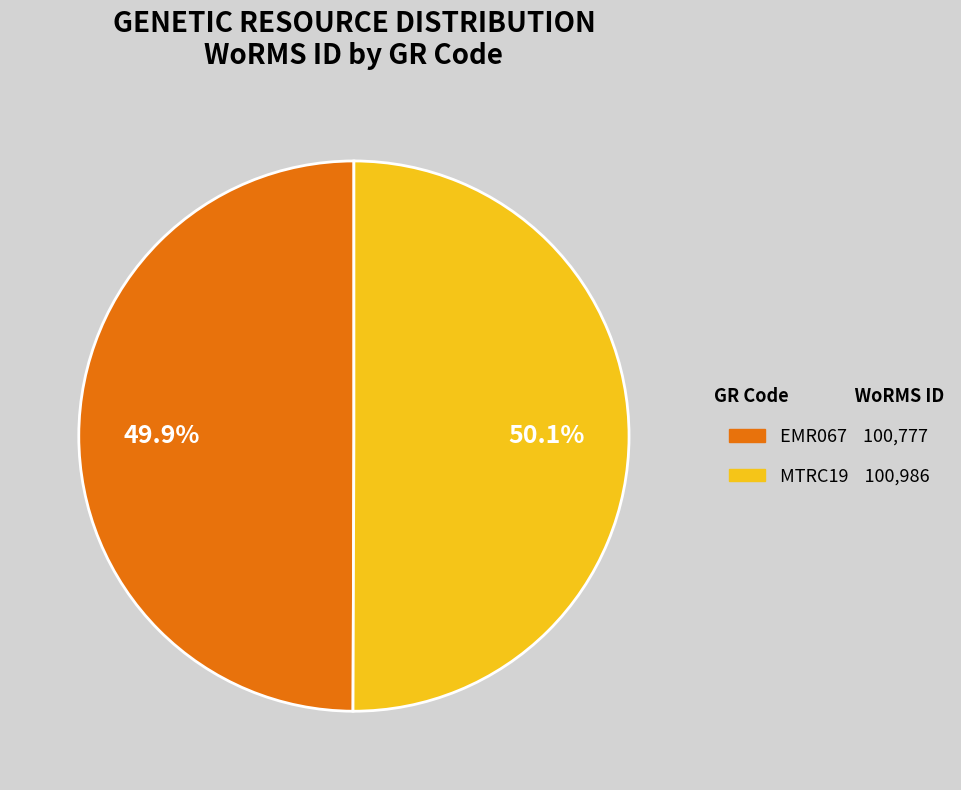

Is there any slice that represents more than half of the pie?

Yes